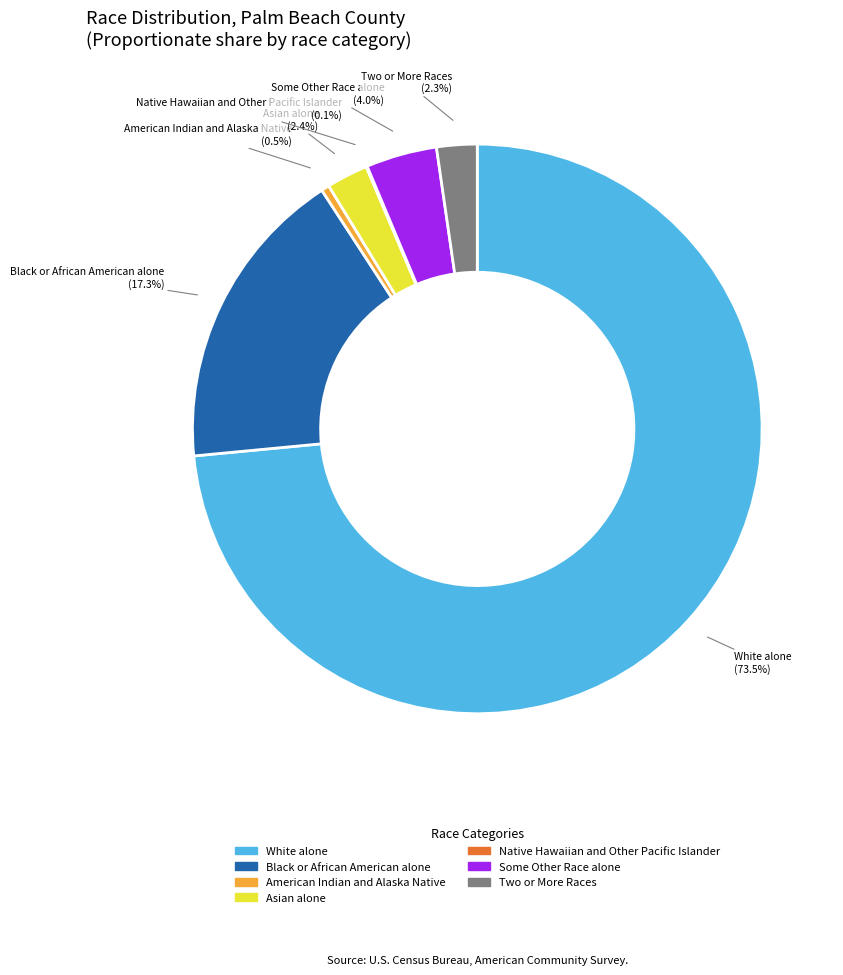

Is there any slice that represents more than half of the pie?

Yes